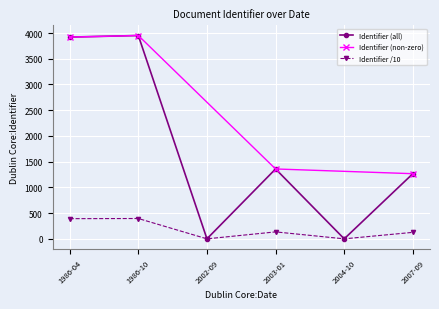

What is the approximate value at 1986-04-22, to the nearest 50?

3950